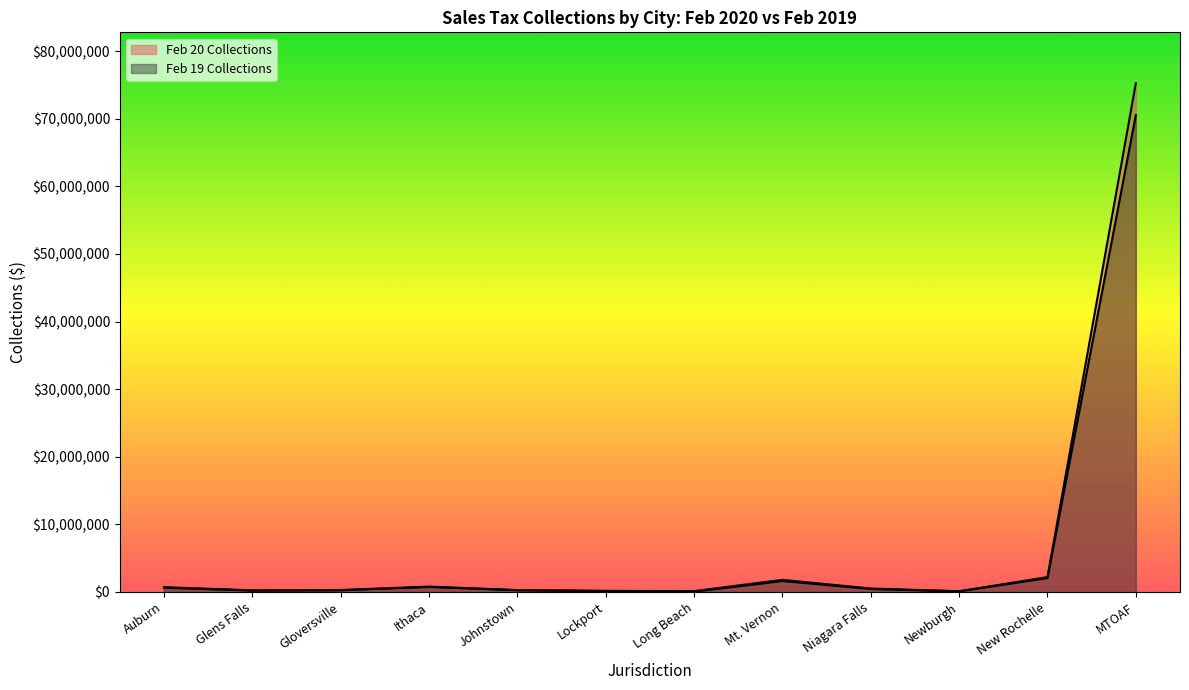

What value does the Feb 19 Collections series have at Newburgh?

100721.5